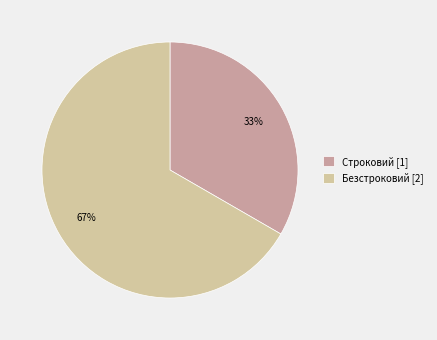

To the nearest percent, what is the average slice percentage?

50%